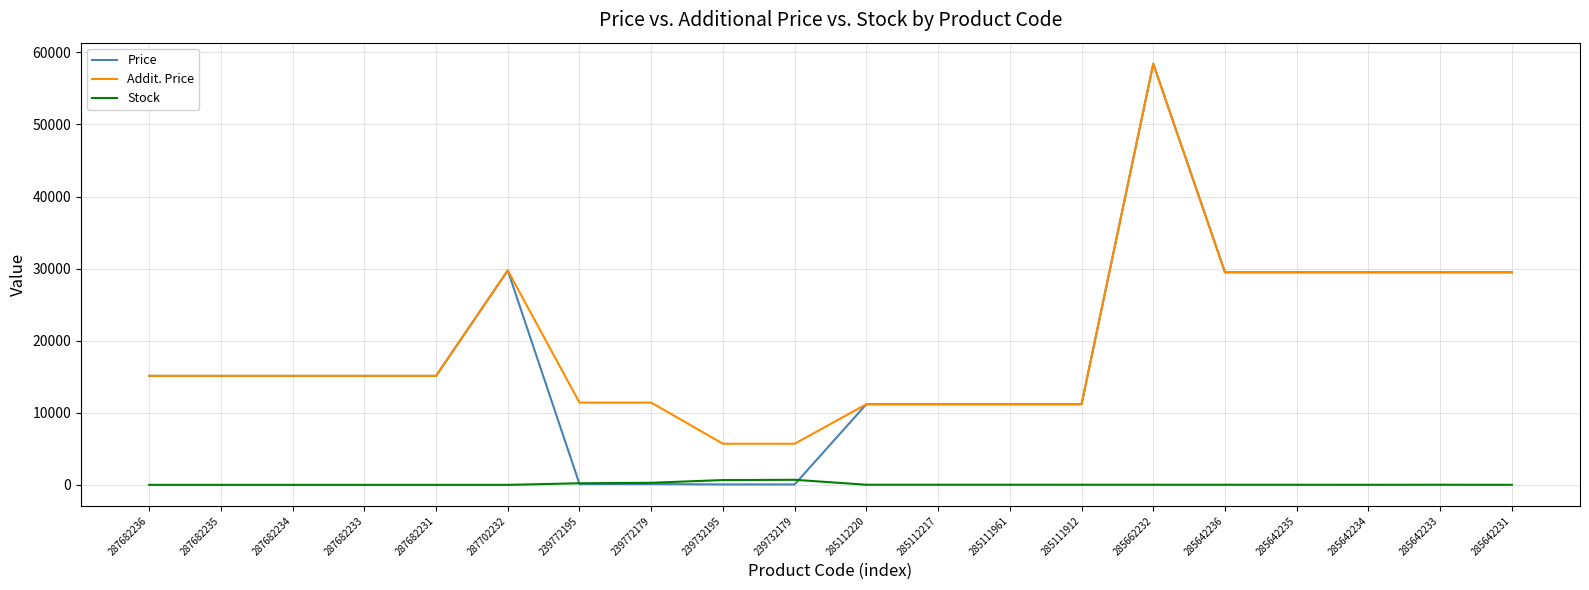

The Price series shows 51045.8 at 285642231. True or false?

False